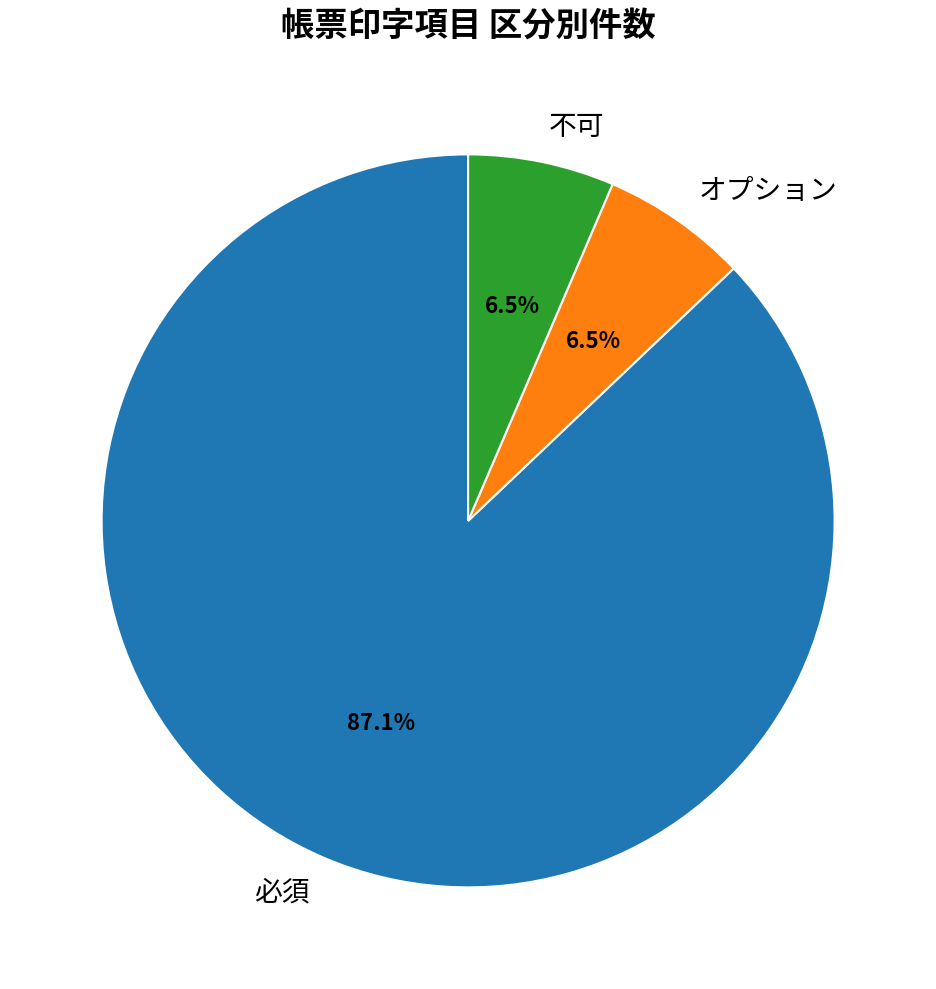

What is the total percentage of 必須 and 不可?

93.5%